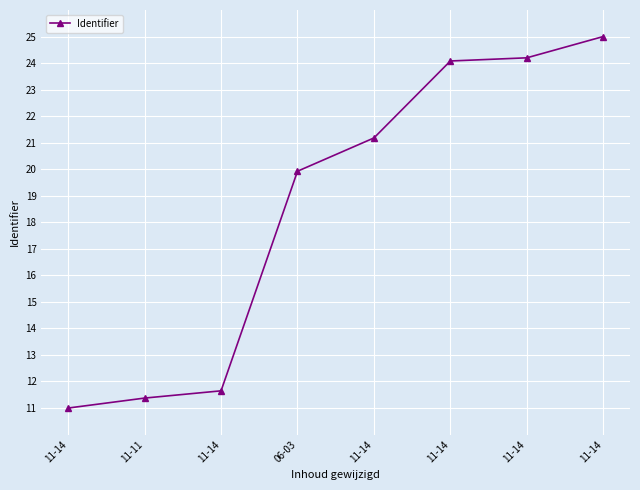

How many lines are shown in the chart?

1